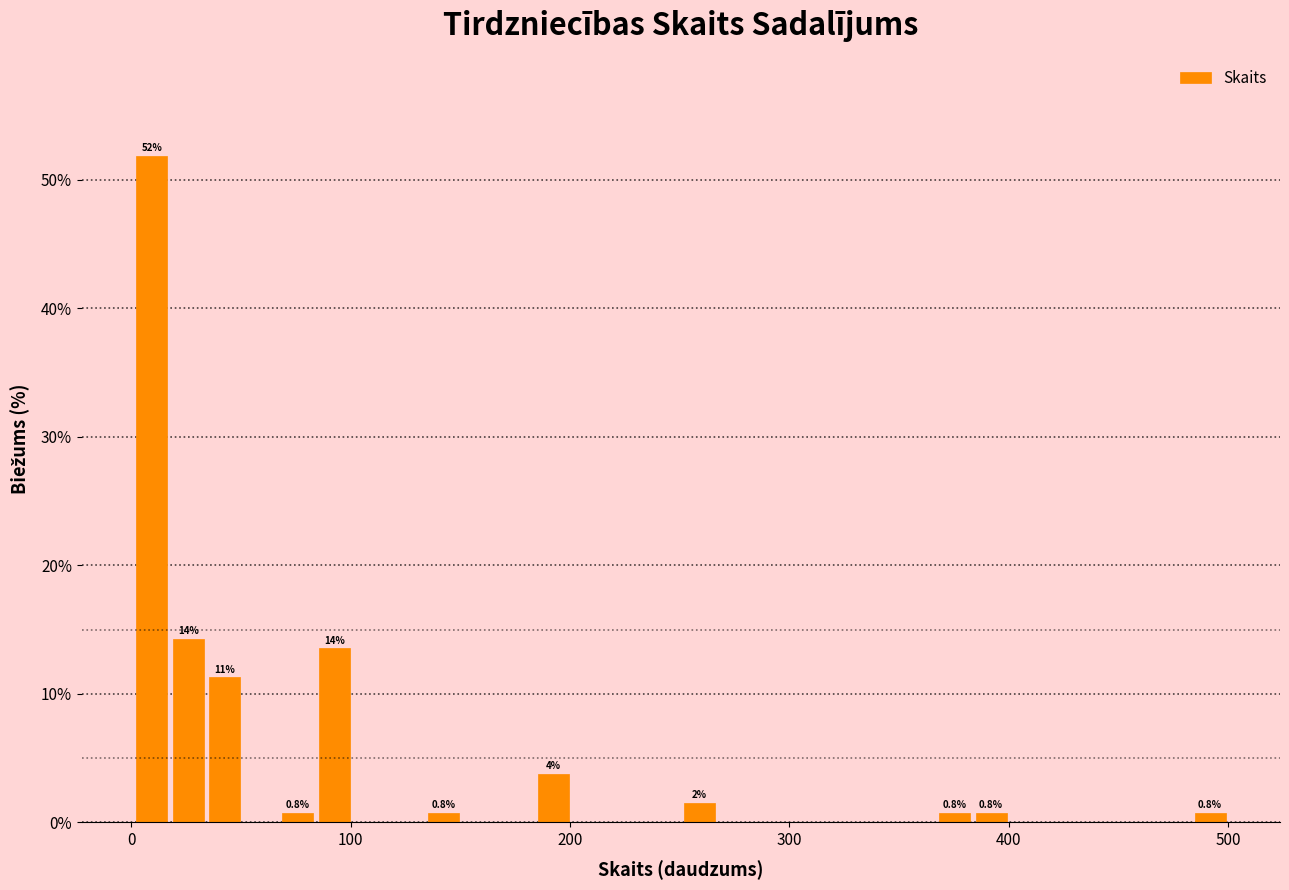

Around what value on the x-axis is the tallest bar? Give the approximate position of its centre, as read against the axis.

10